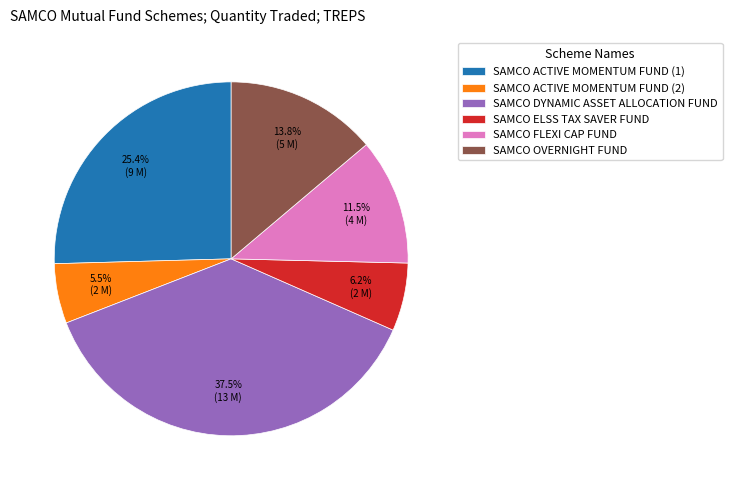

What is the ratio of the value at SAMCO FLEXI CAP FUND to the value at SAMCO ELSS TAX SAVER FUND?

1.9